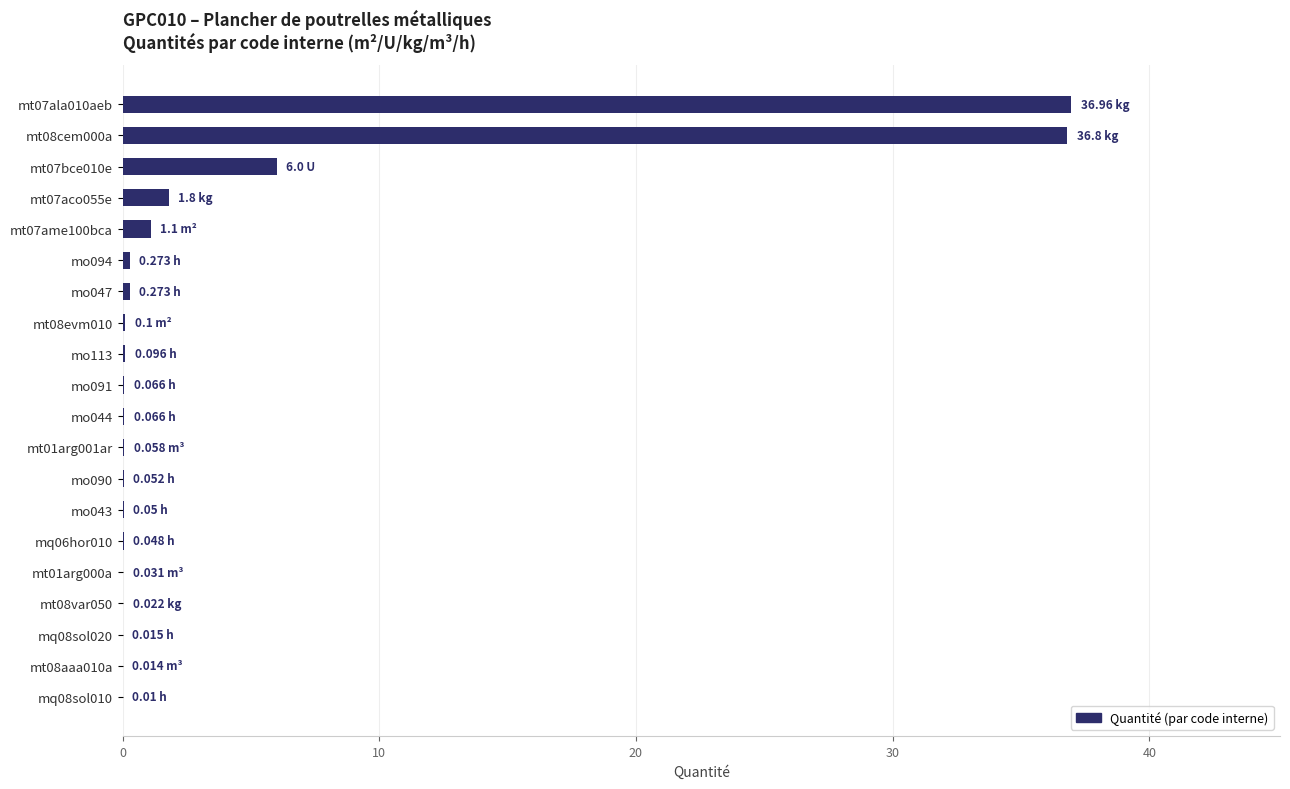

What is the sum of all values?

83.8